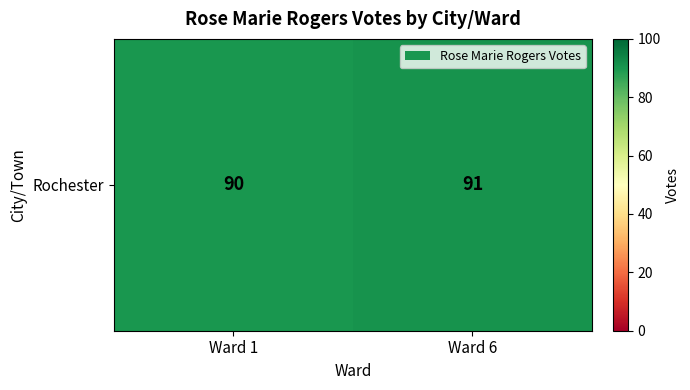

Count the number of data series in this chart.

1